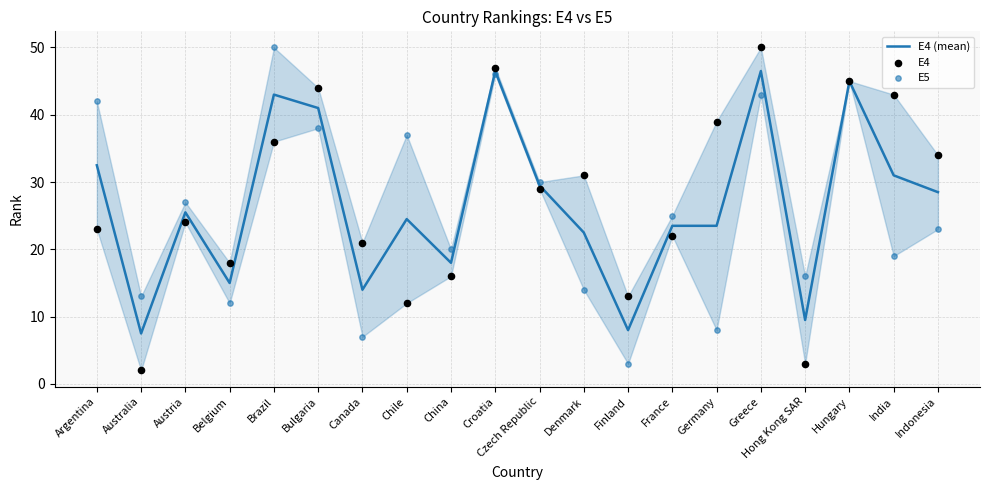

At which category is the sum across all series the highest?

Croatia